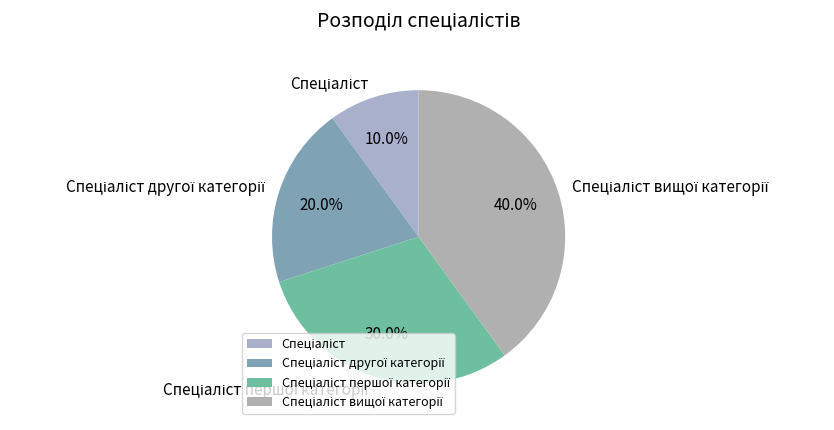

Is there any slice that represents more than half of the pie?

No